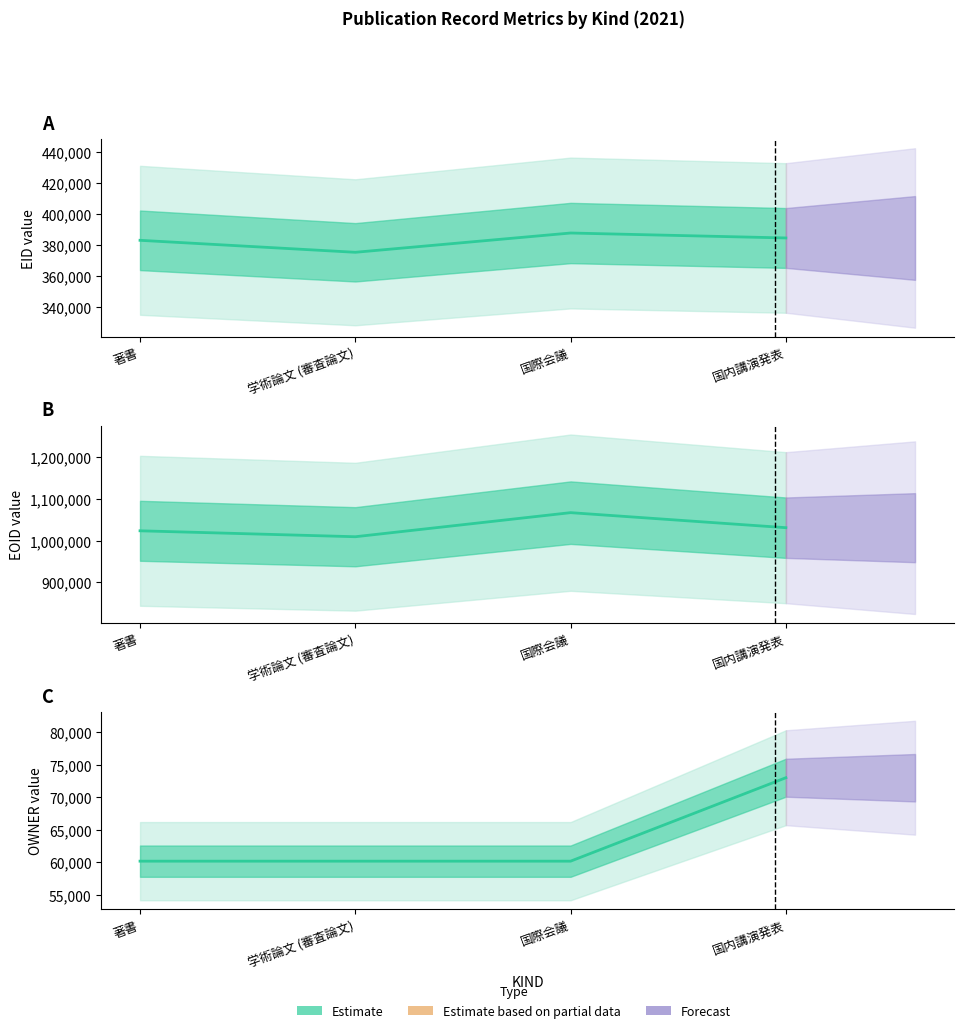

List the series in order of their peak value, lowest first.

OWNER, EID, EOID